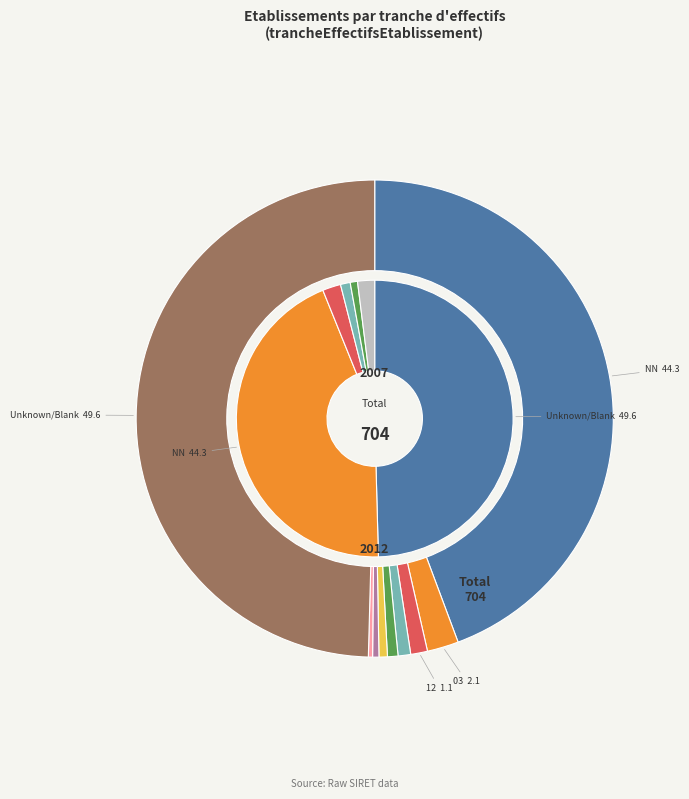

Is there a majority slice in this chart?

No